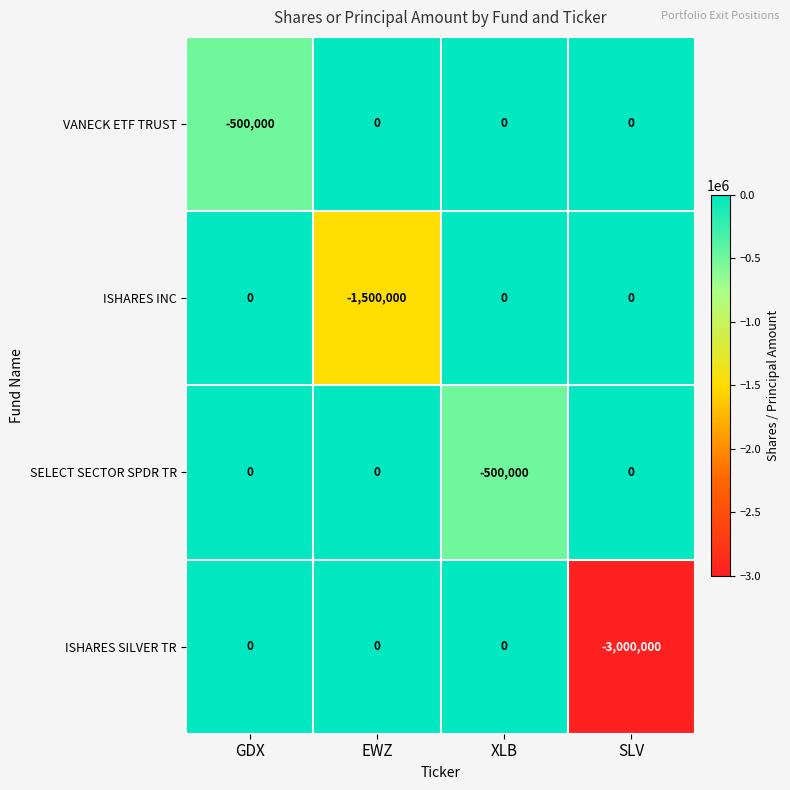

Which series has the widest spread of values?

ISHARES SILVER TR